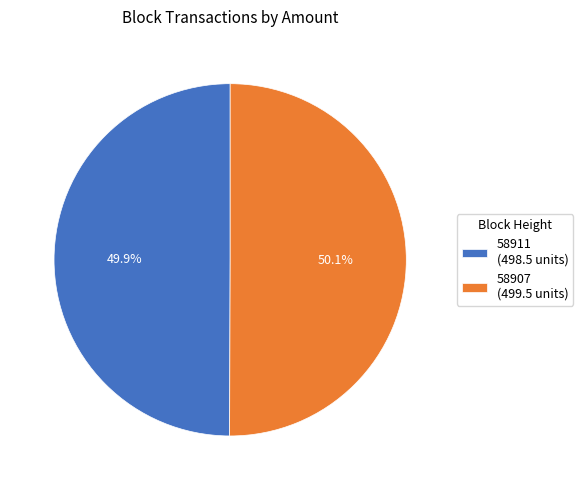

Is there a majority slice in this chart?

Yes